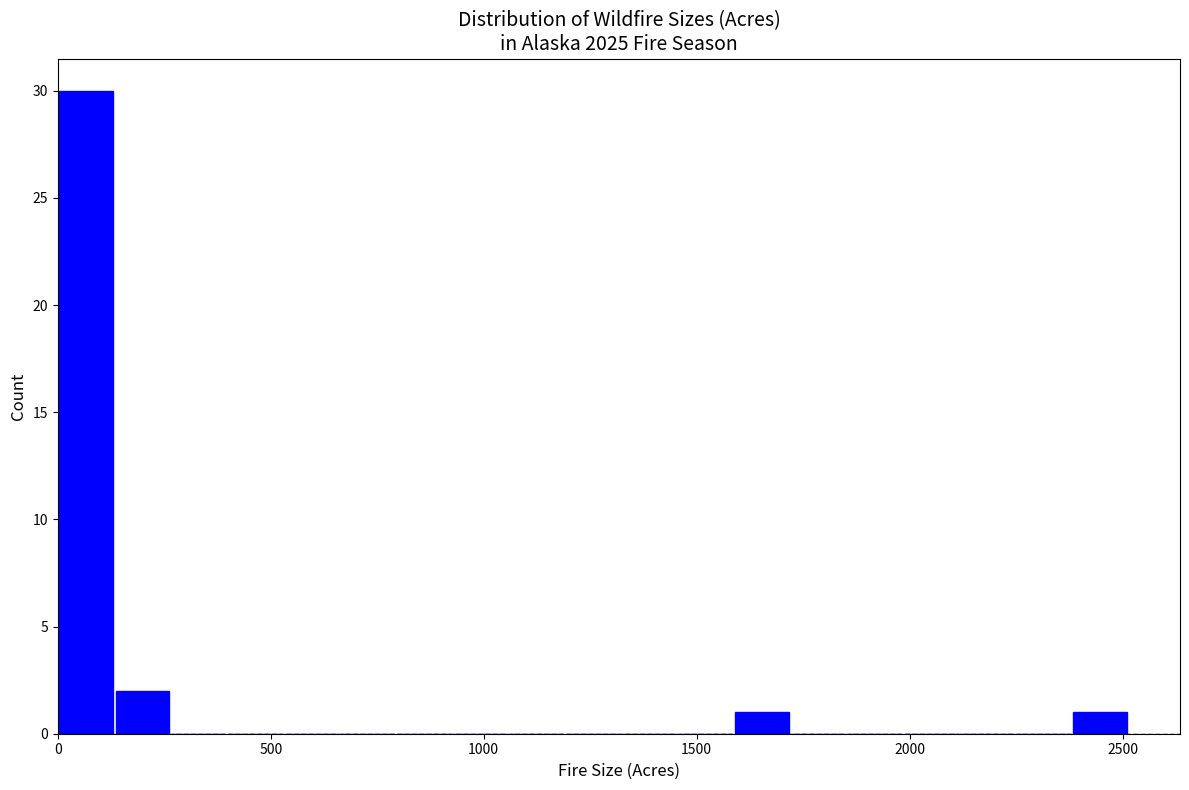

Around what value on the x-axis is the tallest bar? Give the approximate position of its centre, as read against the axis.

50